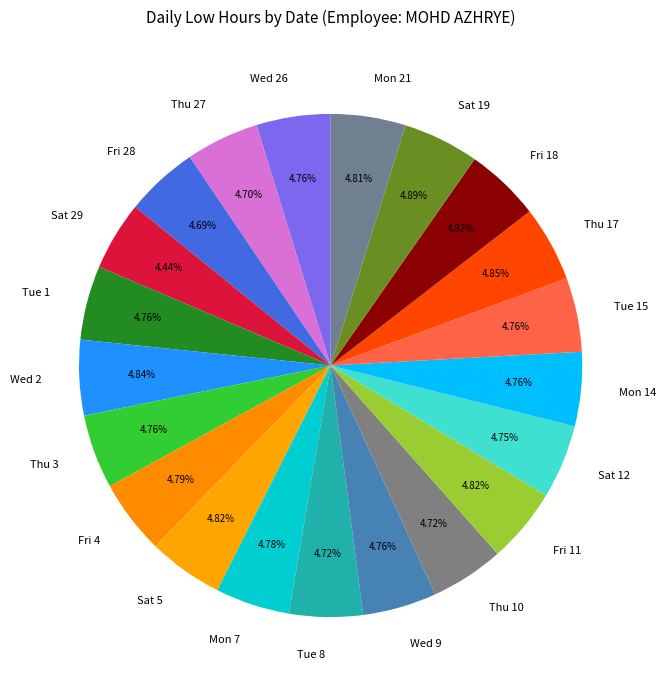

To the nearest percent, what percentage of the pie is Fri 11?

5%